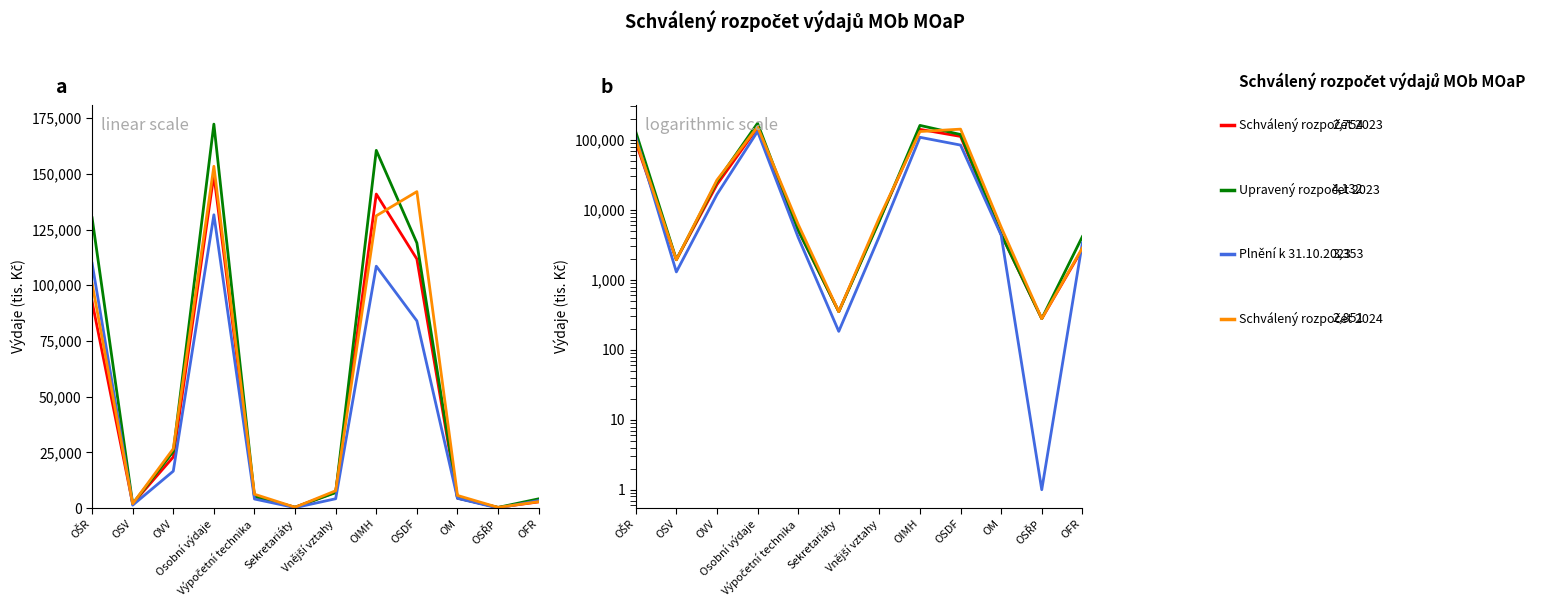

What is the difference between the Plnění k 31.10.2023 values at Vnější vztahy and OFR?

818